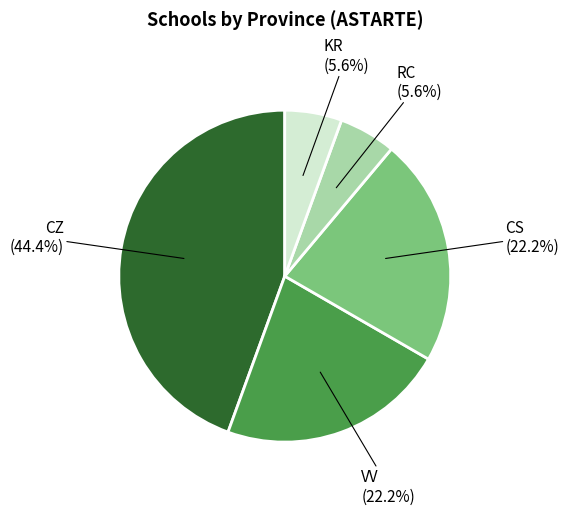

Does any single category account for the majority?

No